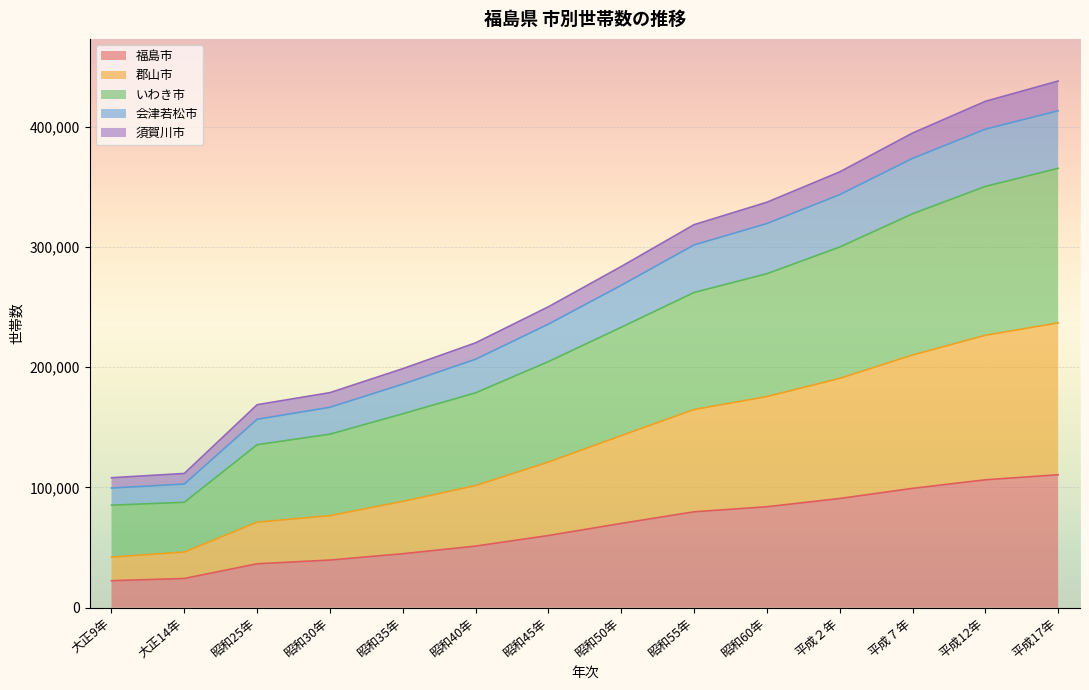

What is the maximum value shown in the chart?

438183